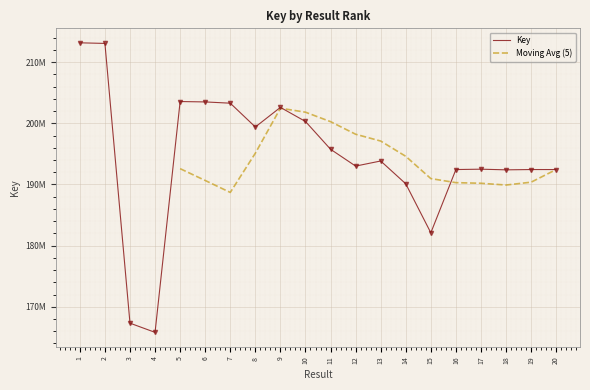

Is it true that the value at 20 is 80112051?

False